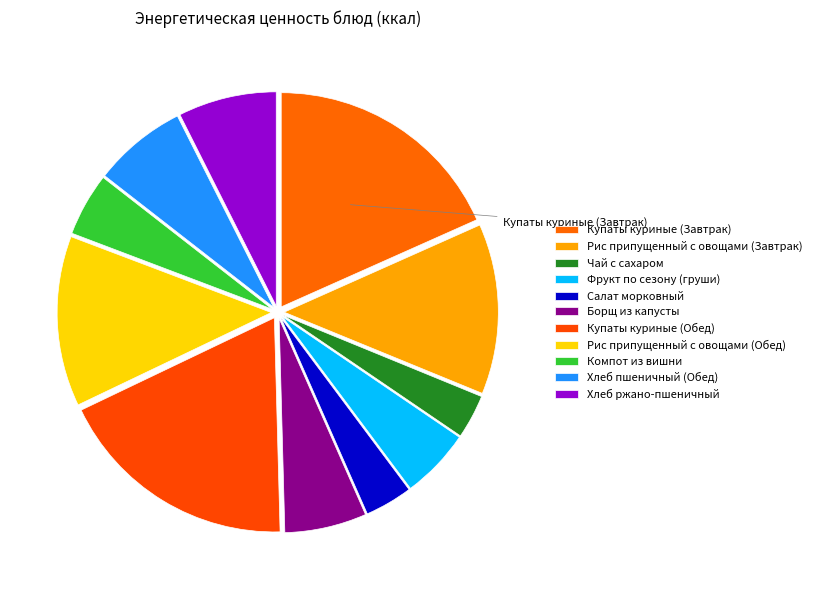

What is the largest slice in the pie chart?

Купаты куриные (Завтрак)